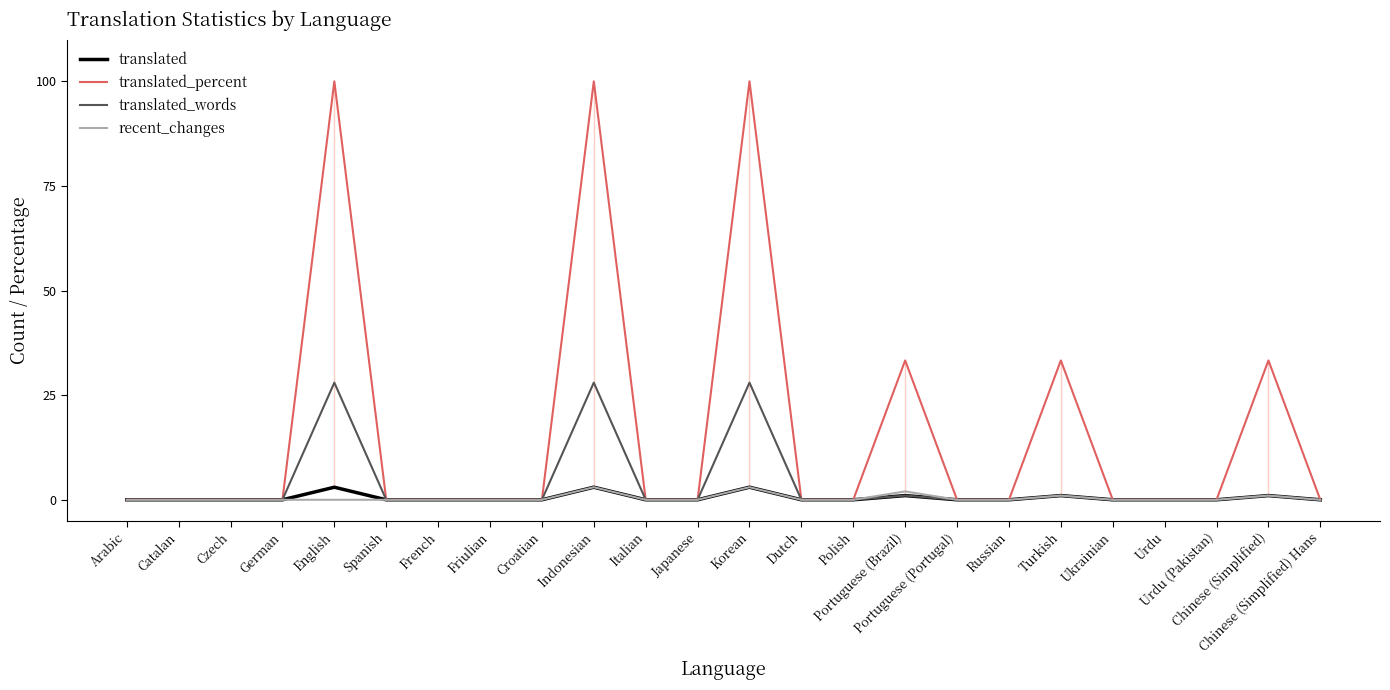

True or false: translated_words has a value of 16.2 at French.

False